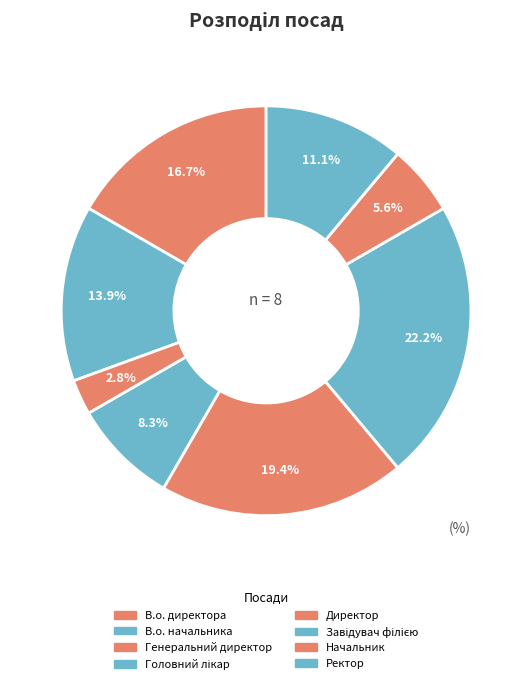

The Головний лікар slice represents 2% of the pie. True or false?

False